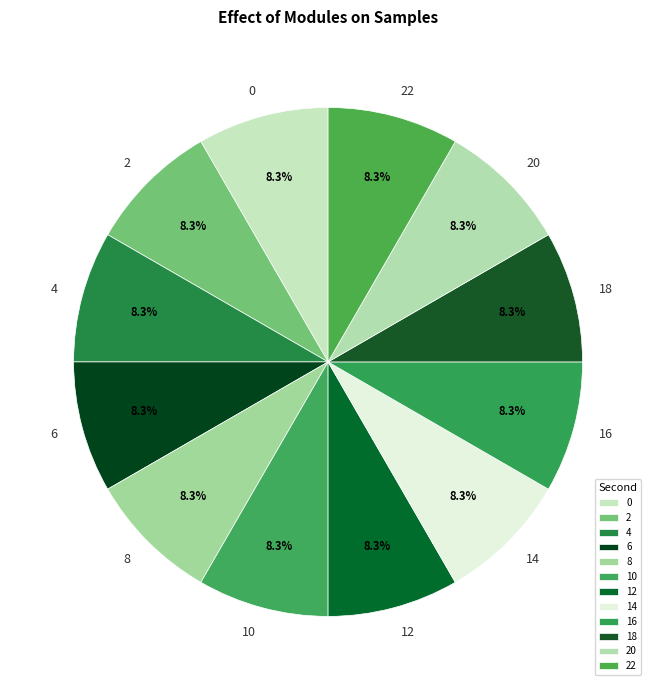

To the nearest percent, what is the average slice percentage?

8%